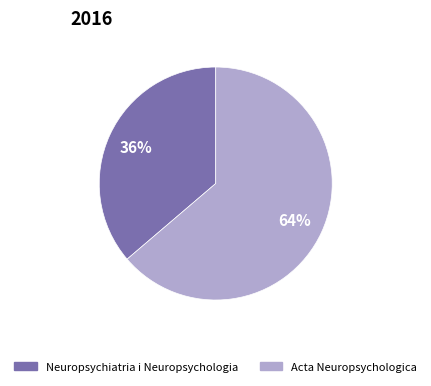

Rank the categories by value from highest to lowest.

Acta Neuropsychologica, Neuropsychiatria i Neuropsychologia